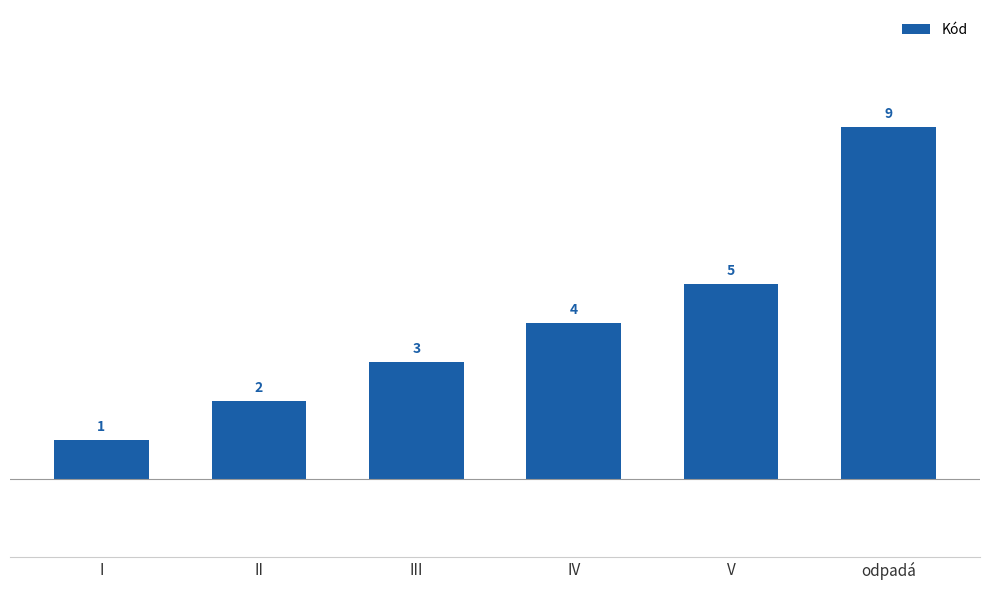

What is the minimum value shown in the chart?

1